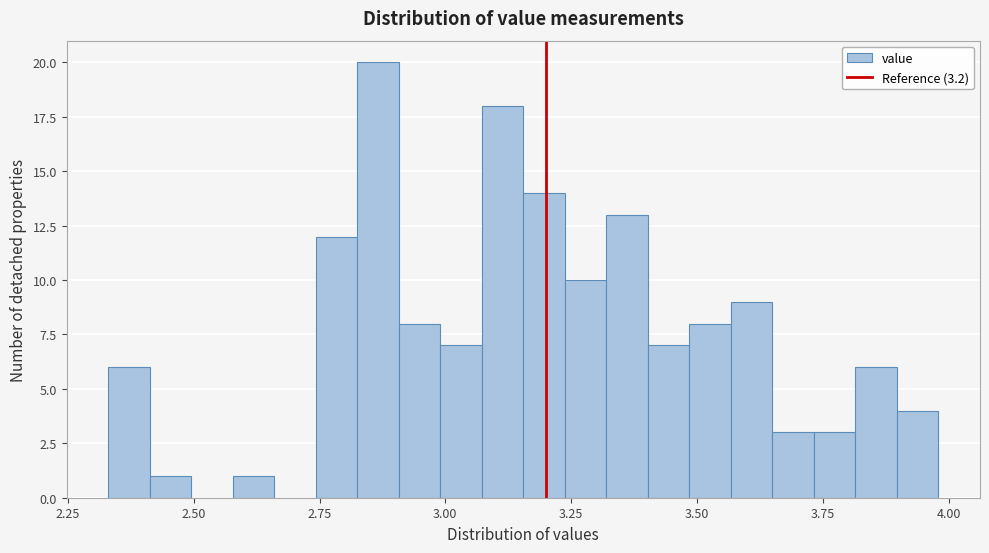

Around what value on the x-axis is the tallest bar? Give the approximate position of its centre, as read against the axis.

2.85